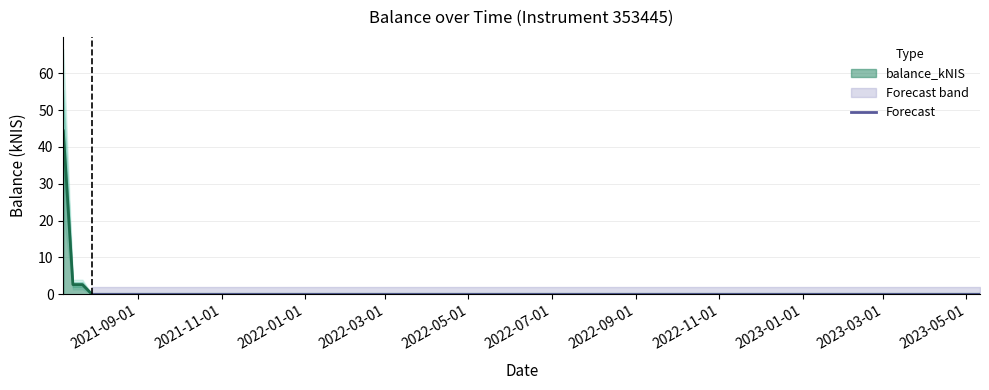

Count the number of categories in the chart.

5